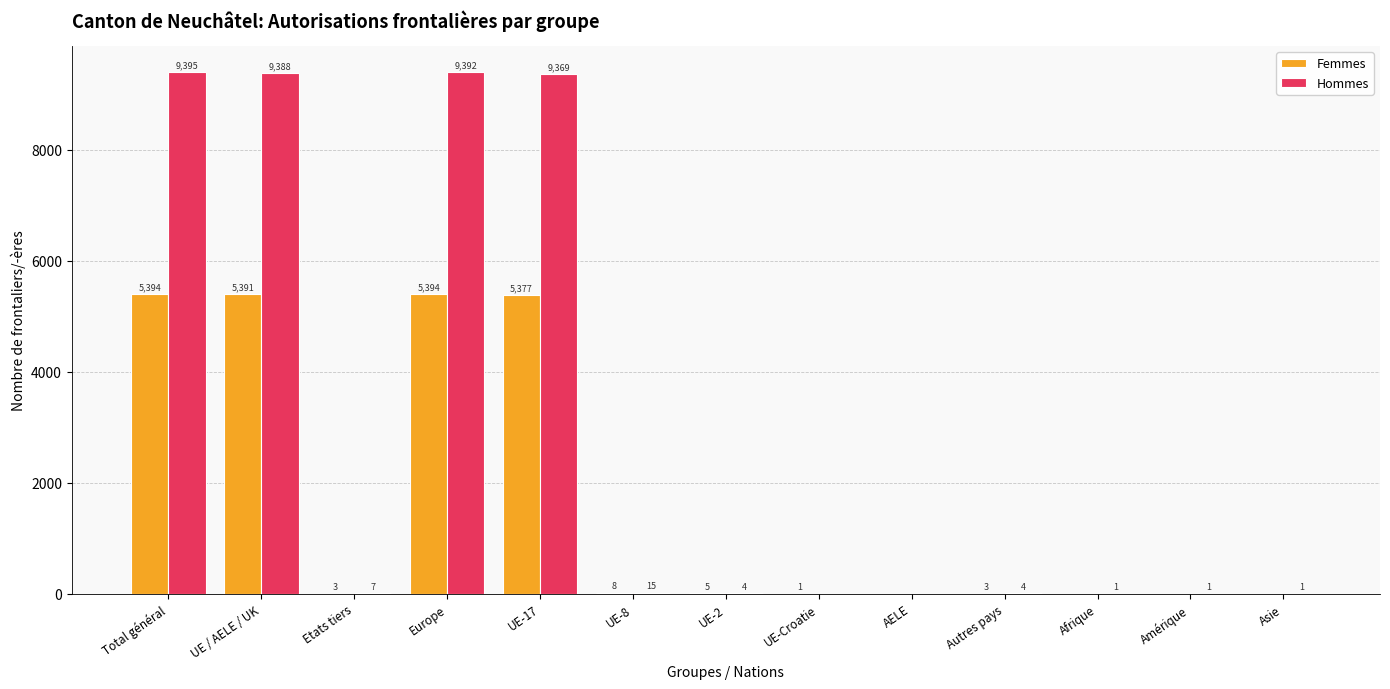

How many groups of bars are there?

13